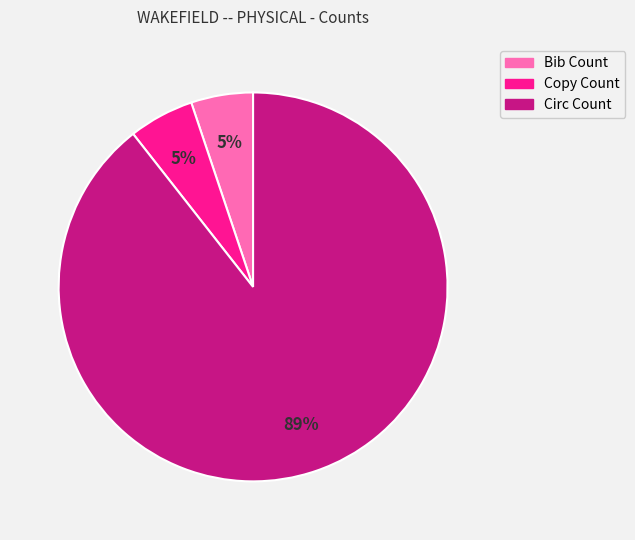

Between Bib Count and Circ Count, which is larger?

Circ Count